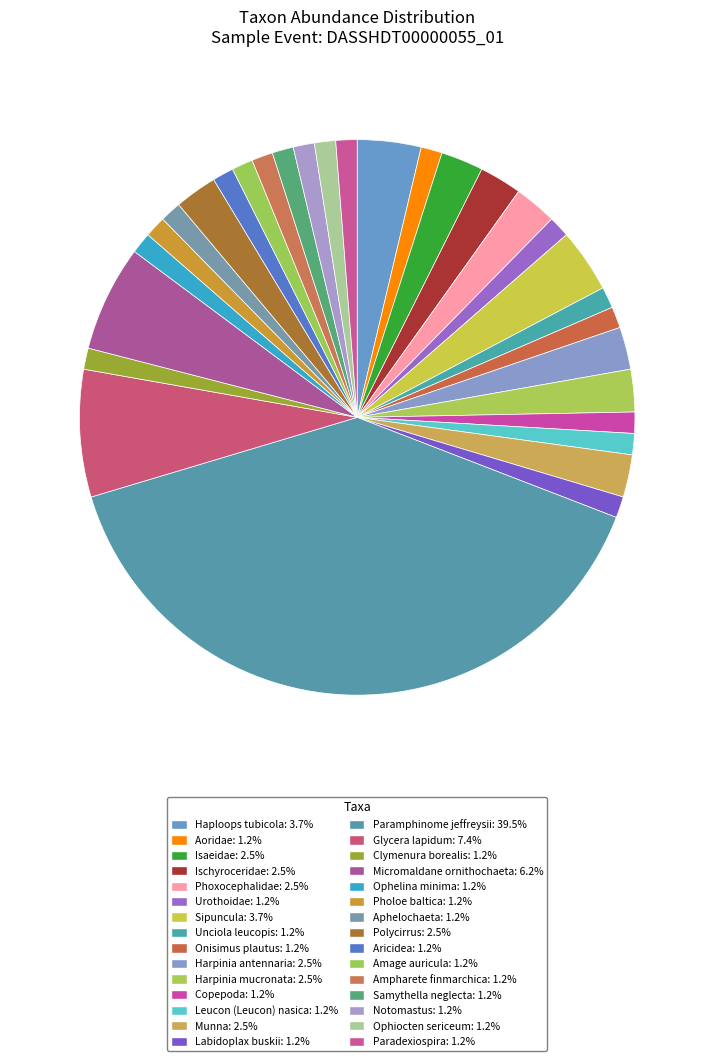

How many segments does this pie chart have?

30